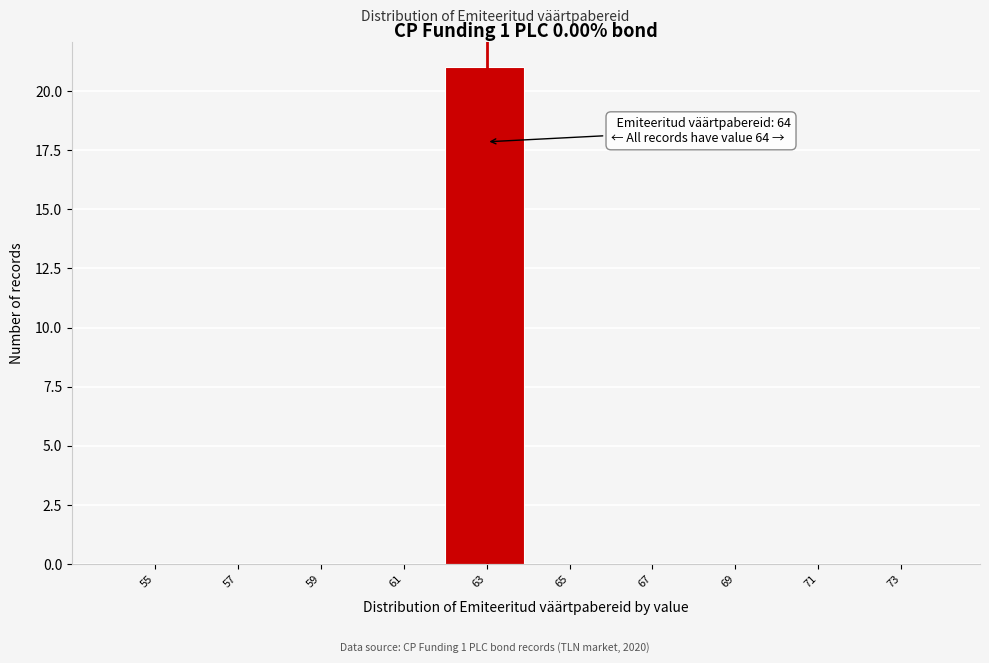

Reading left to right, list all the values displayed in this chart.

55=0	57=0	59=0	61=0	63=21	65=0	67=0	69=0	71=0	73=0